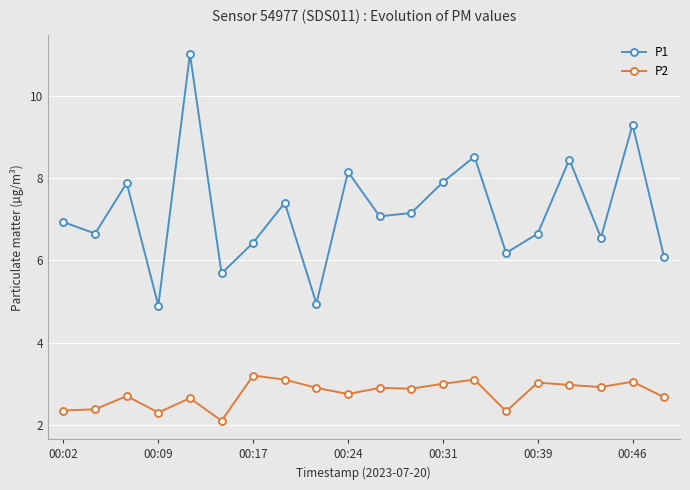

True or false: P1 and P2 cross at least once.

False